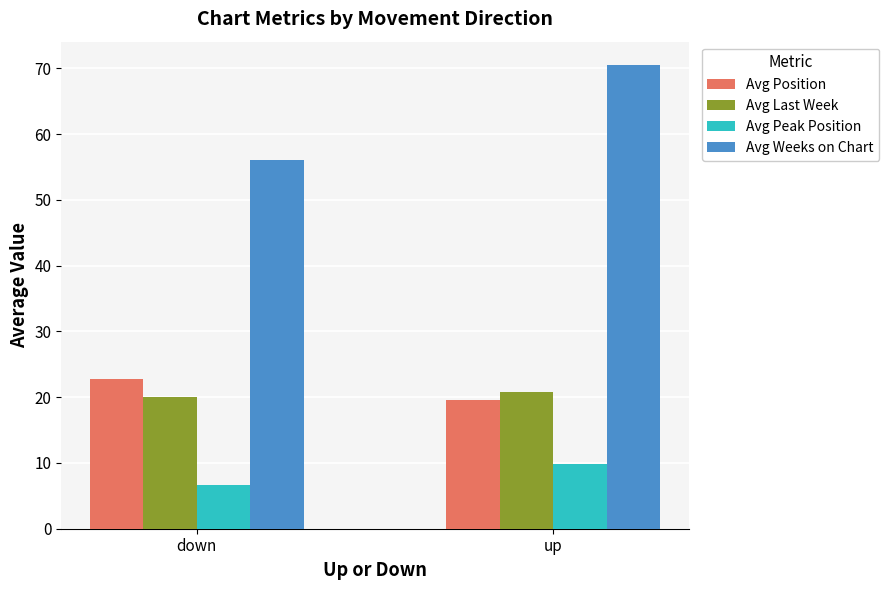

What is the label of the 1st bar from the right?

up